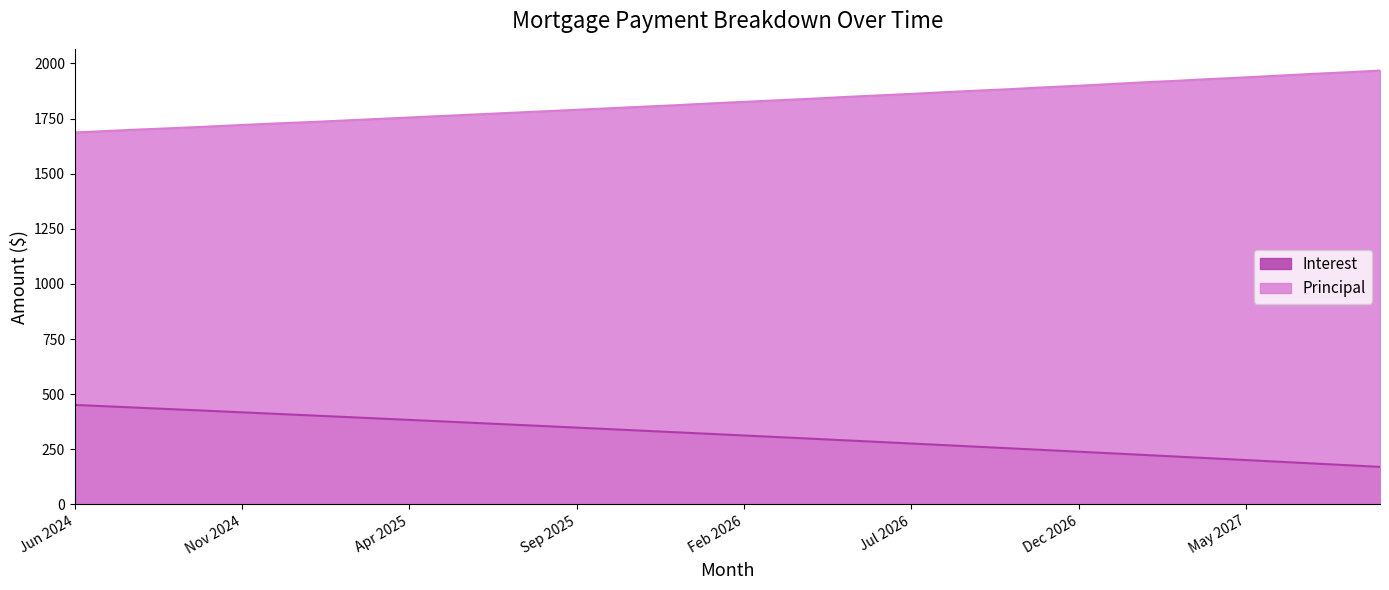

What is the label of the 36th point from the right?

Oct 2024